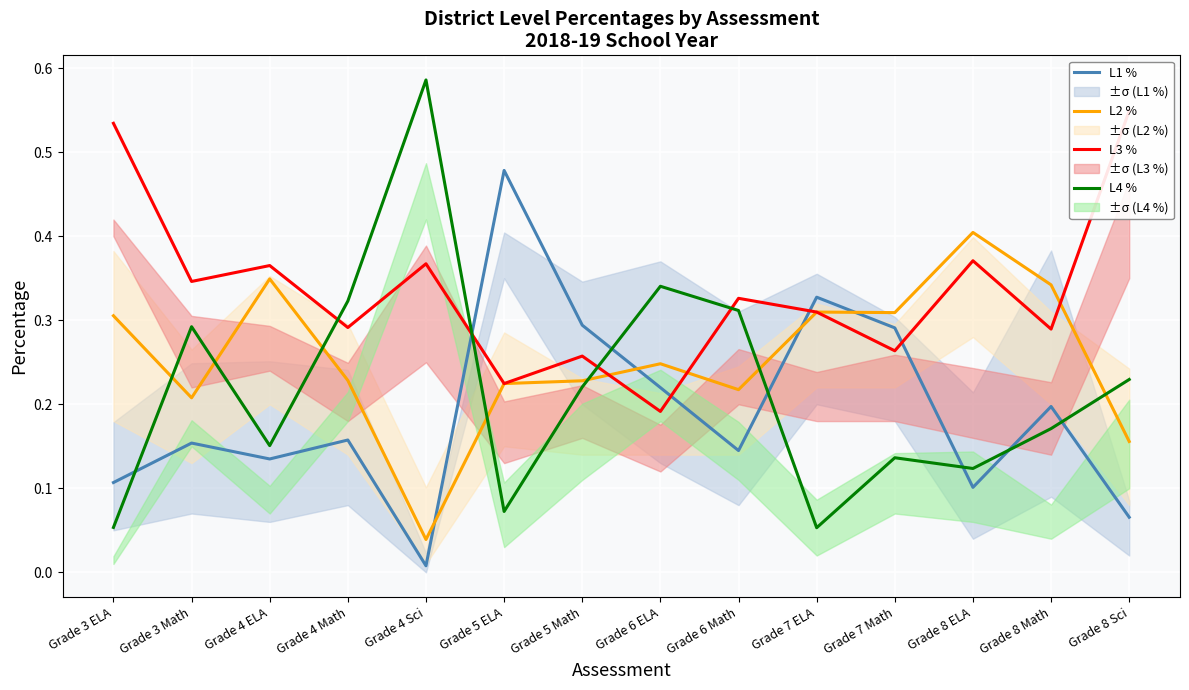

The value of L2 % at Grade 6 Math is 0.2. True or false?

True